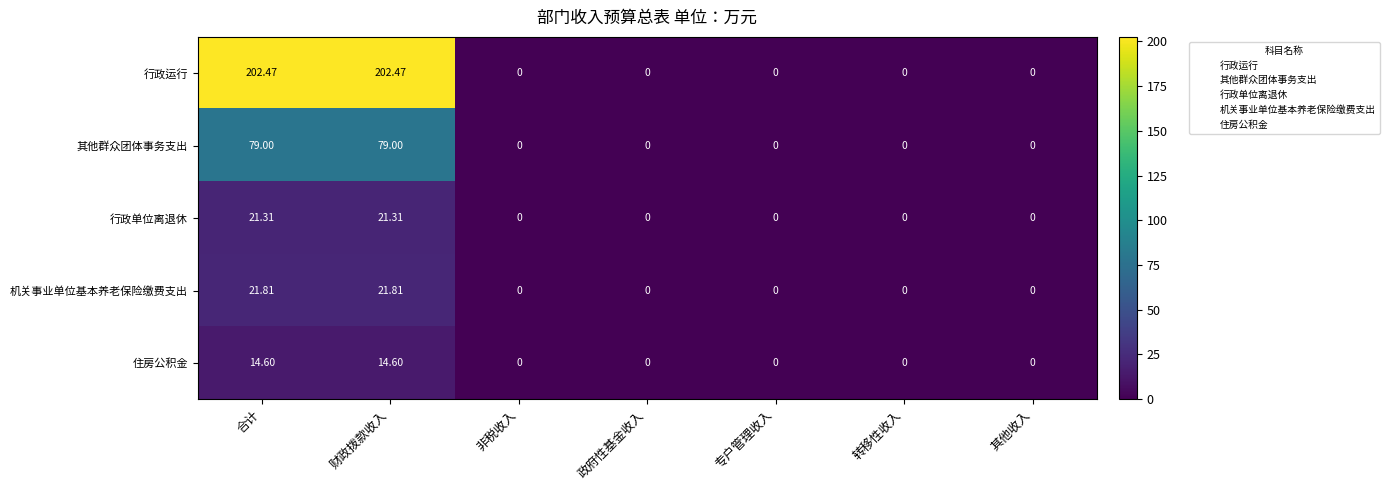

Which series has the widest spread of values?

行政运行